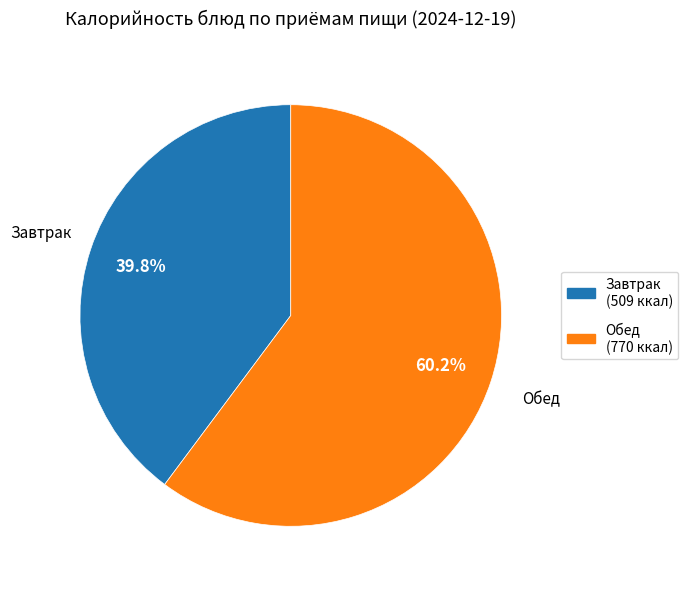

Count the number of slices in the pie.

2